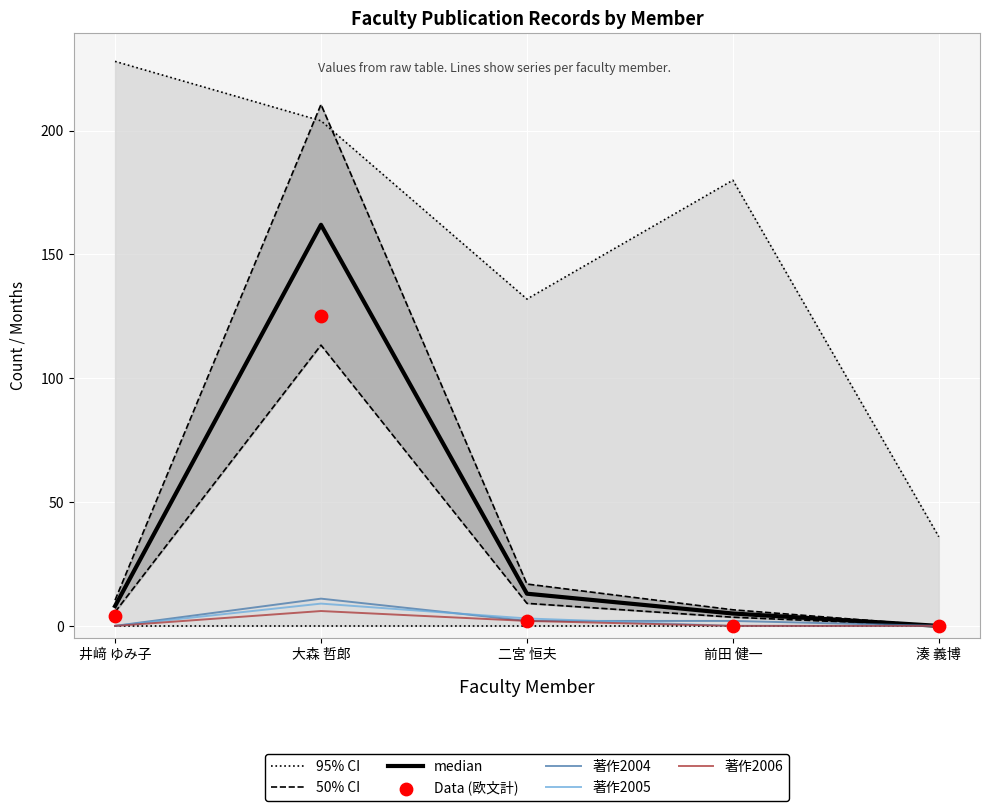

At how many categories does at least one series exceed 172?

3